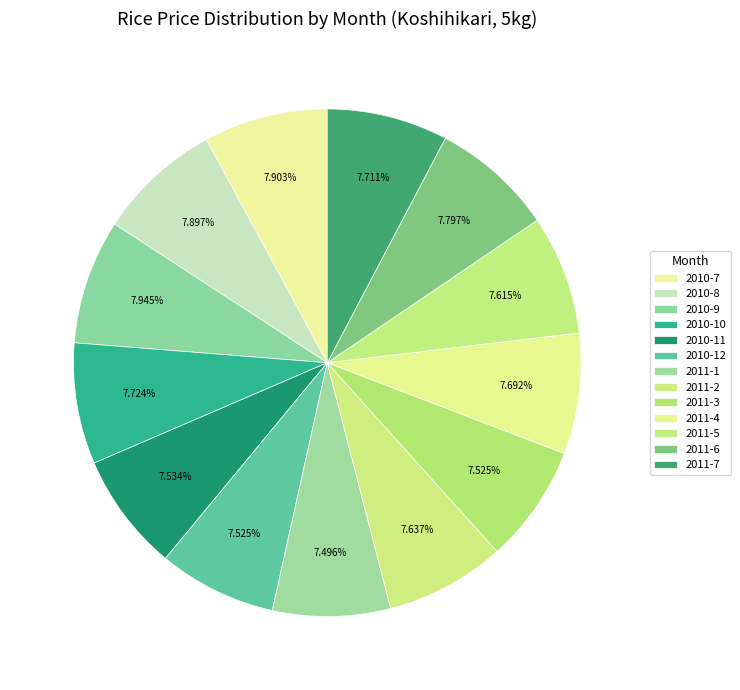

How many segments does this pie chart have?

13